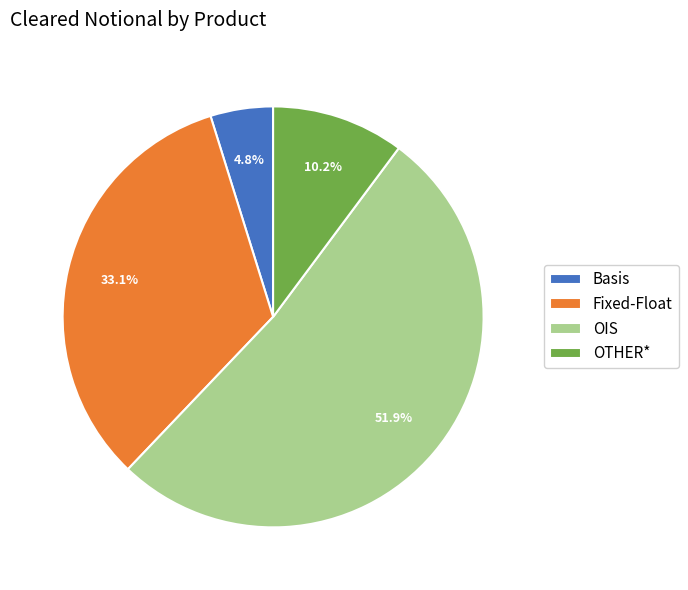

Does Basis represent more than half of the total?

No